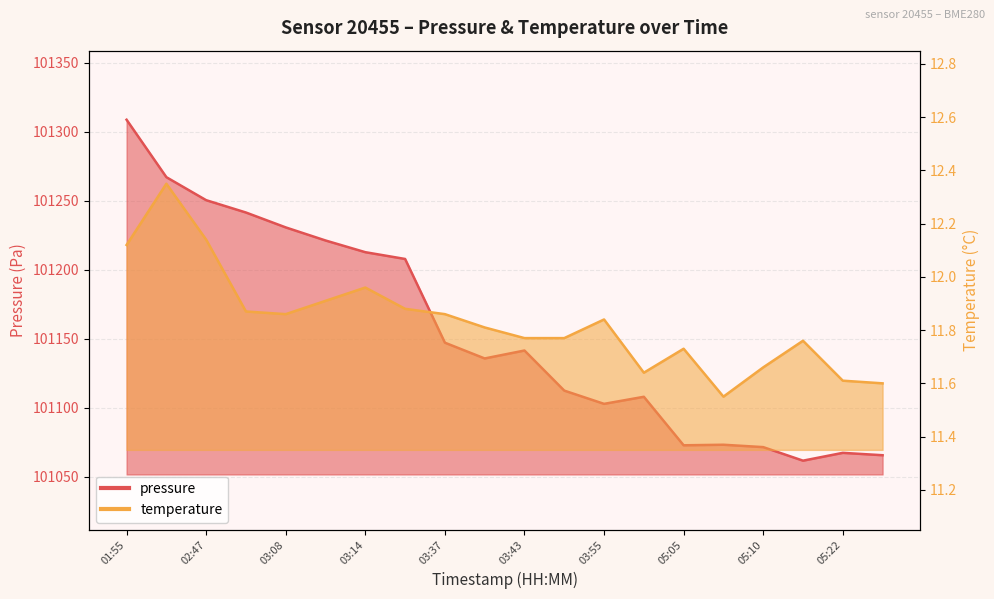

What is the difference between the maximum and minimum values in the temperature series?

0.8